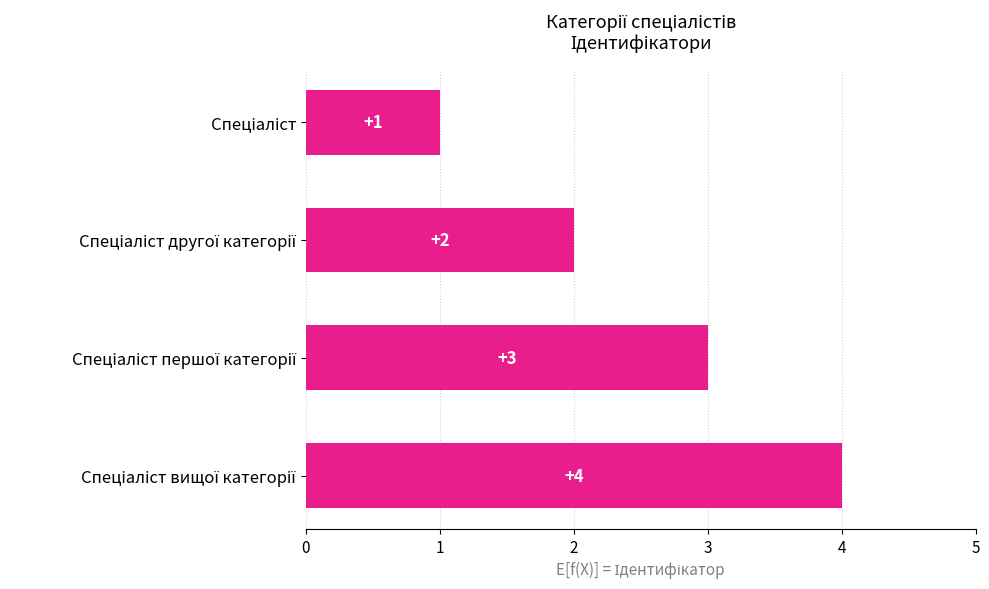

How many values are between 2 and 4?

3